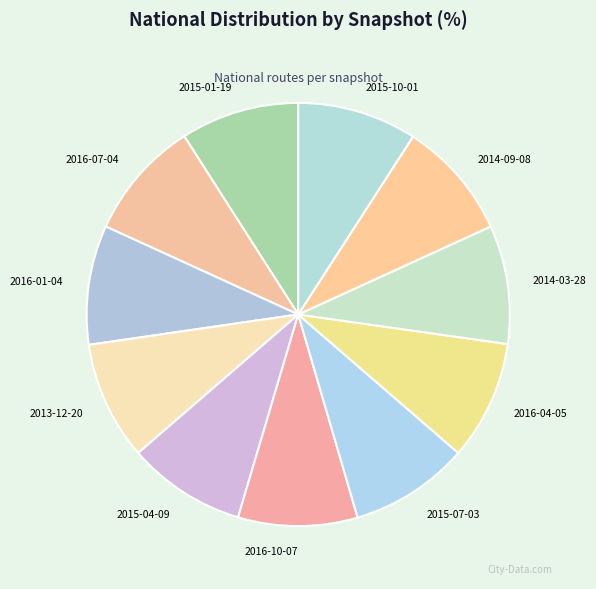

Count the number of slices in the pie.

11